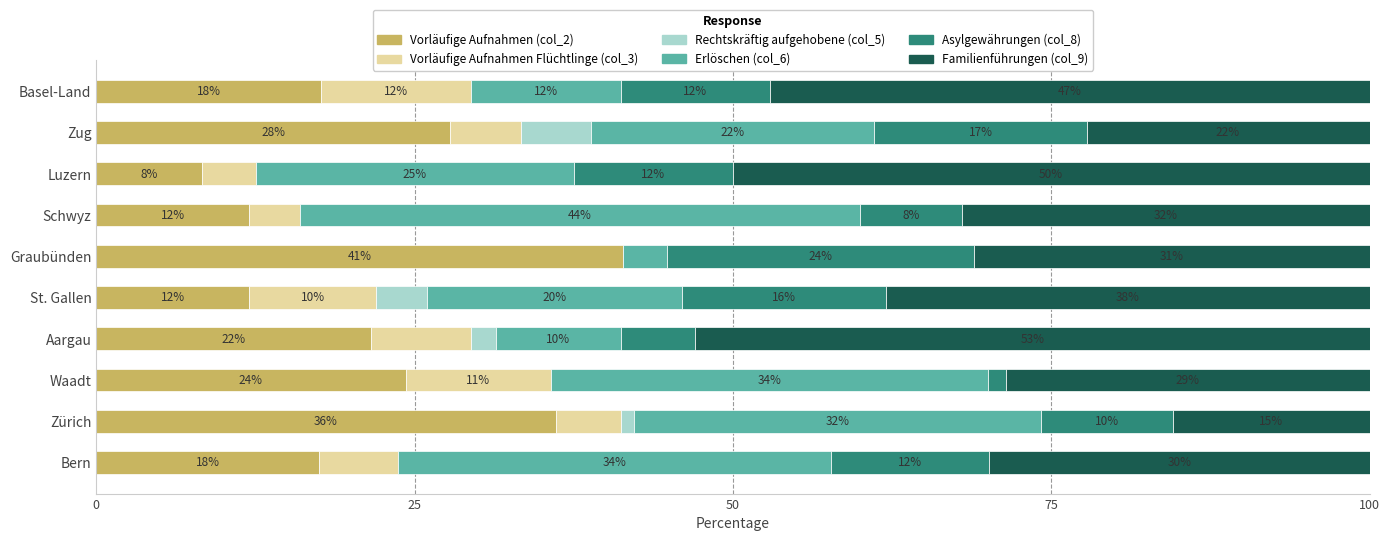

Read the Vorläufige Aufnahmen (col_2) value at St. Gallen.

12.0